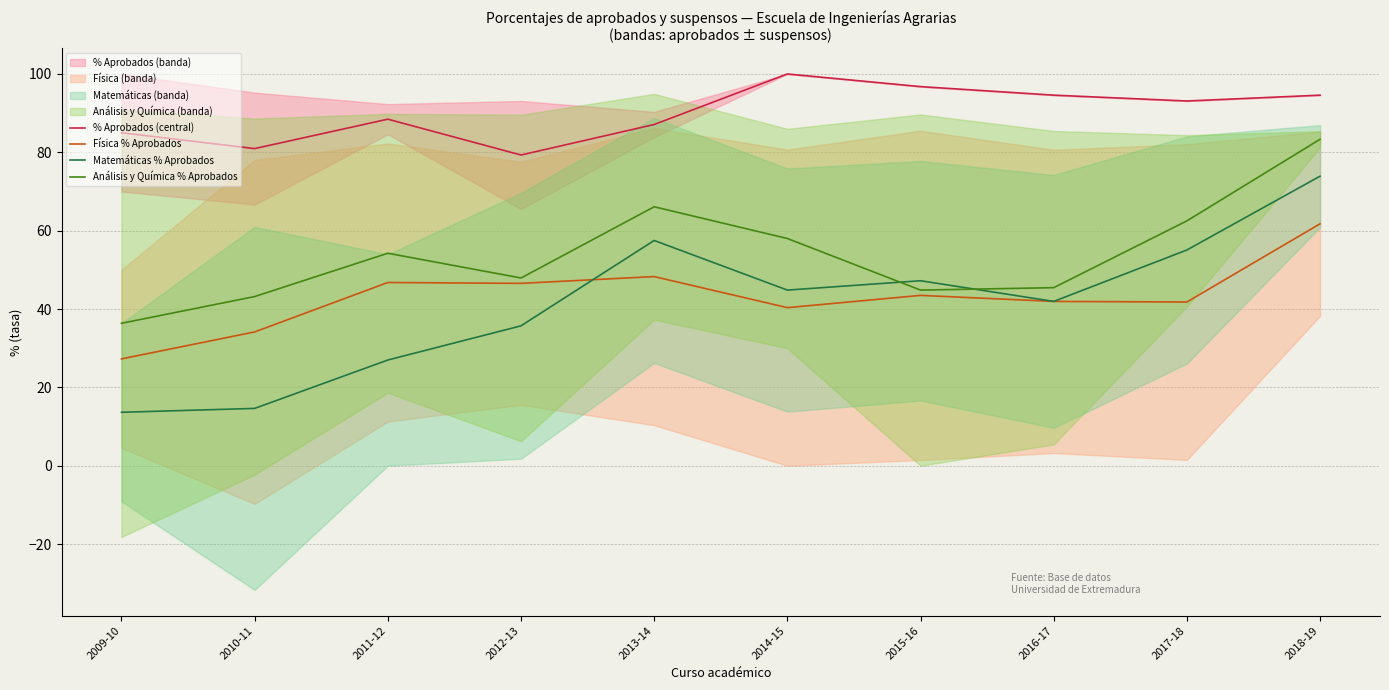

What is the sum of all Análisis y Química % Aprobados values?

541.9